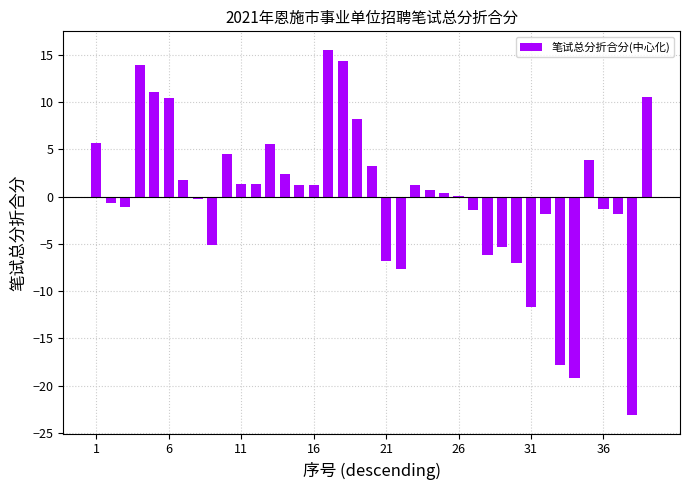

What is the greatest value displayed?

15.5